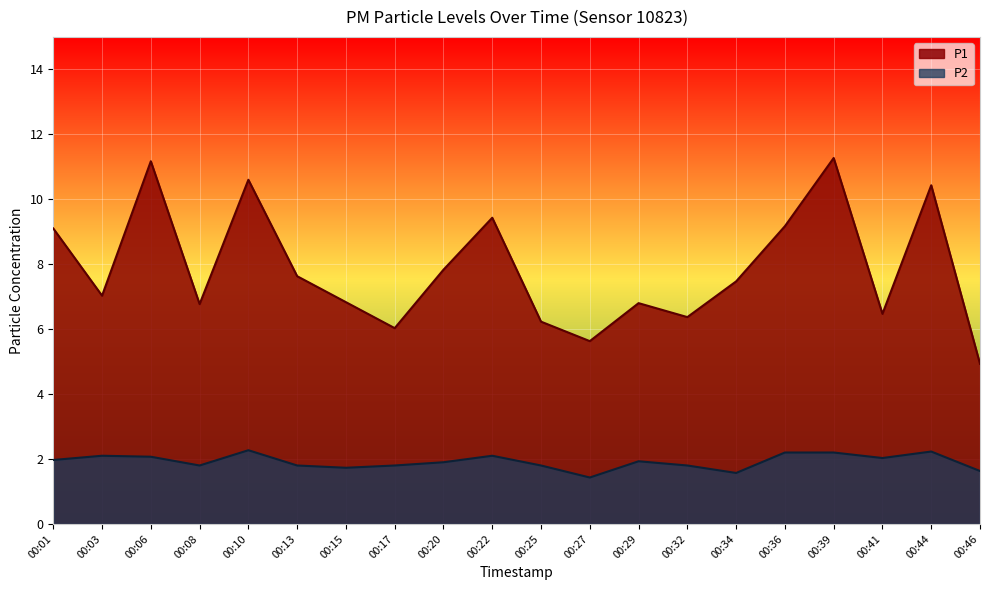

What is the sum of the P2 values at 00:36 and 00:29?

4.1